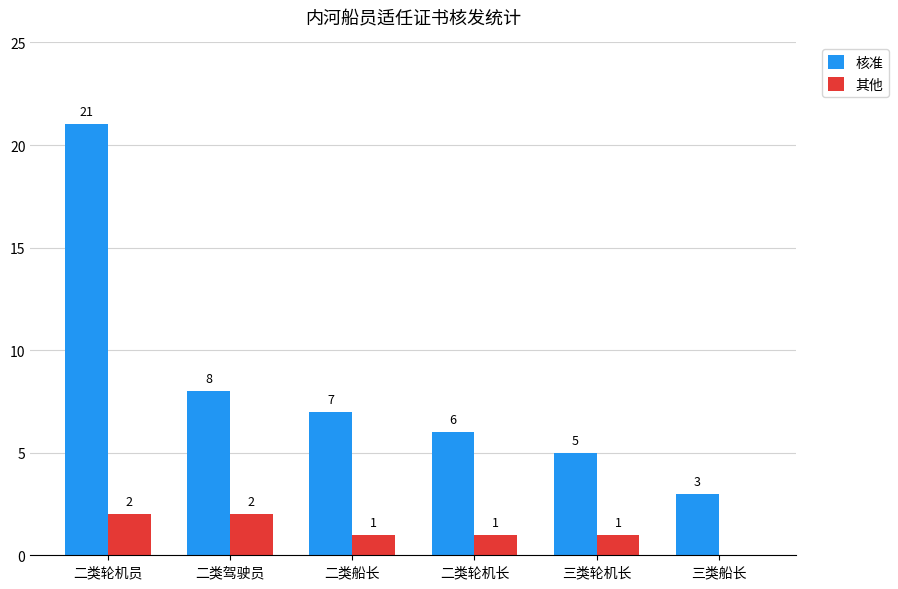

The value of 核准 at 二类轮机长 is 3. True or false?

False